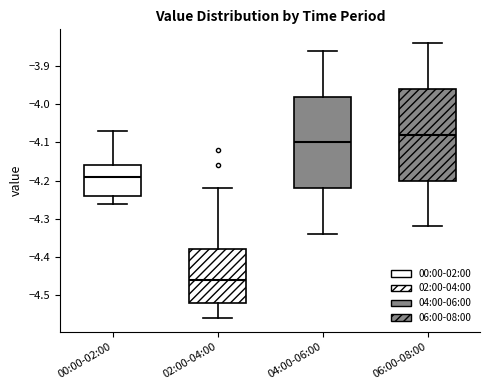

Reading left to right, read every box against the y-axis: the position of its median line, the range the box covers, and the ends of its whiskers. The values are not printed on the chart, so give them approximately, as read against the axis.

00:00-02:00: median -4.19, box -4.24 to -4.16, whiskers -4.26 to -4.07
02:00-04:00: median -4.46, box -4.52 to -4.38, whiskers -4.56 to -4.22
04:00-06:00: median -4.10, box -4.22 to -3.98, whiskers -4.34 to -3.86
06:00-08:00: median -4.08, box -4.20 to -3.96, whiskers -4.32 to -3.84